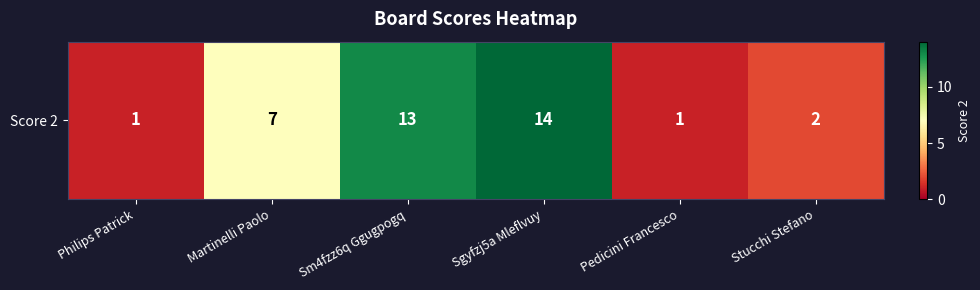

Which category has the lowest value across all series?

Philips Patrick